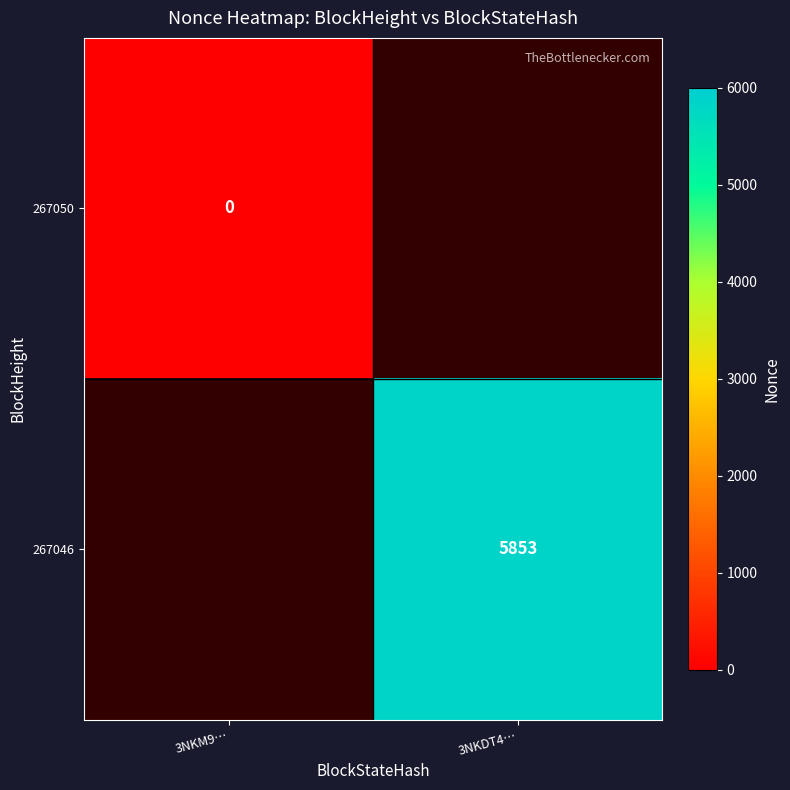

True or false: 267050 has a value of 0.0 at 3NKM9….

True